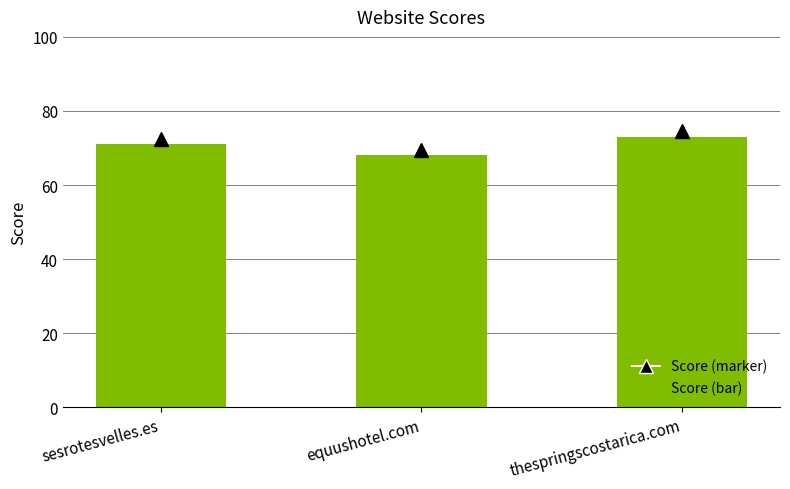

Where is the data nearest to the value 70?

sesrotesvelles.es